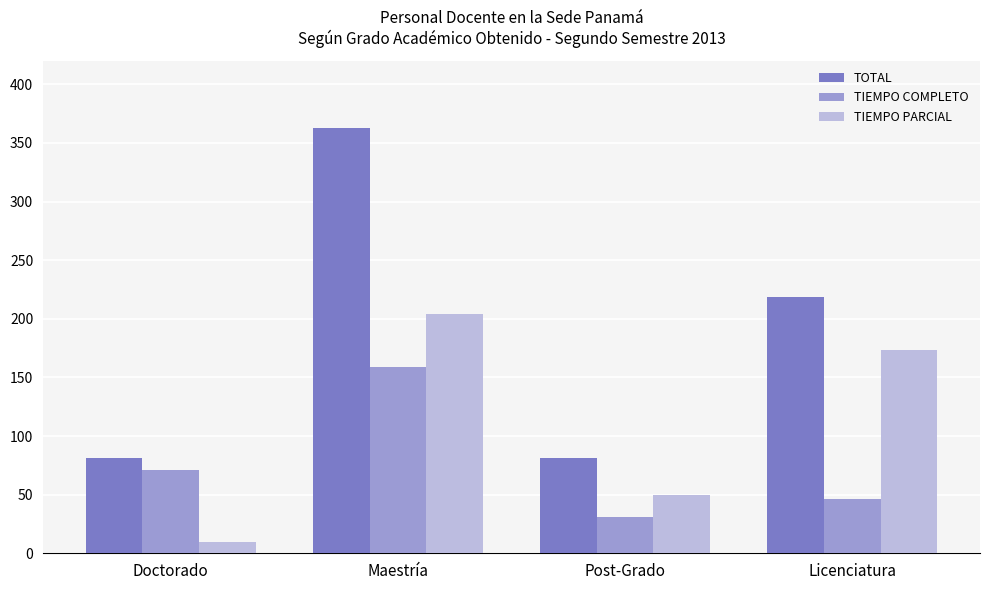

Which series has the widest spread of values?

TOTAL